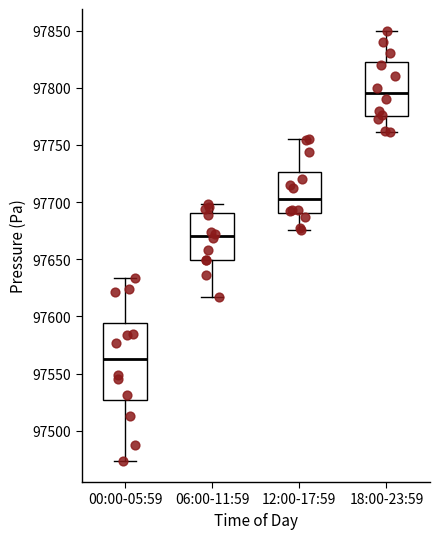

Where does the median line of the box for 06:00-11:59 sit on the y-axis? The values are not printed on the chart, so give them approximately, as read against the axis.

97670